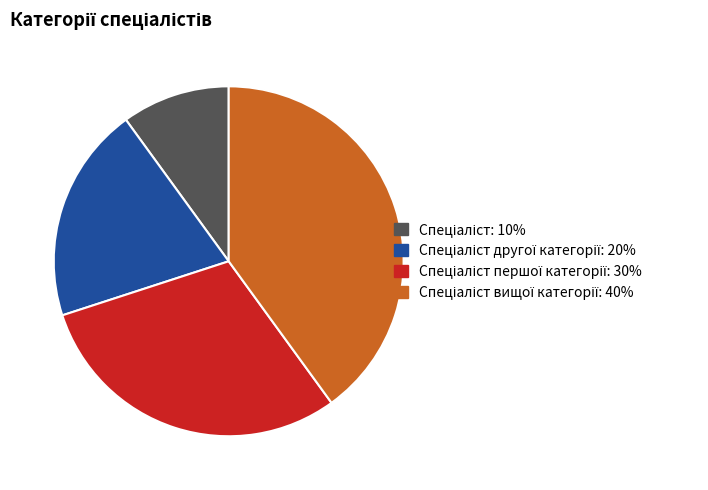

Count the number of slices in the pie.

4